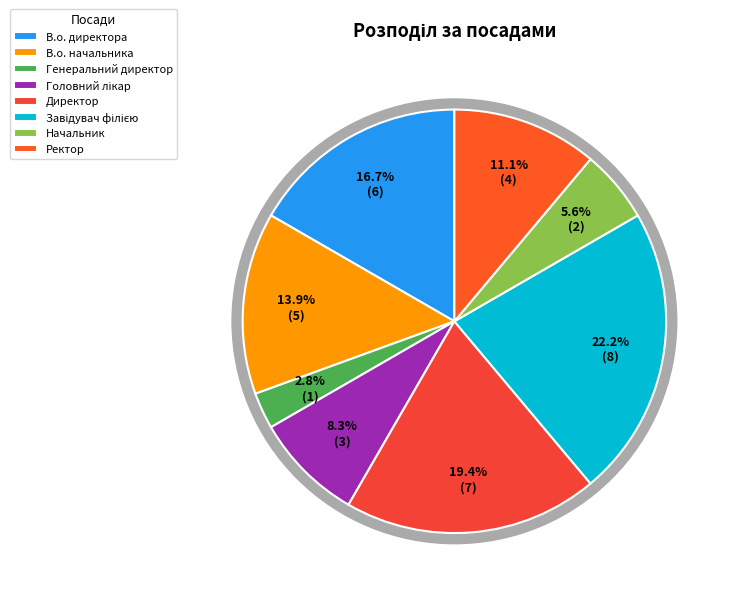

To the nearest percent, what is the difference between the largest and smallest slice percentages?

19%